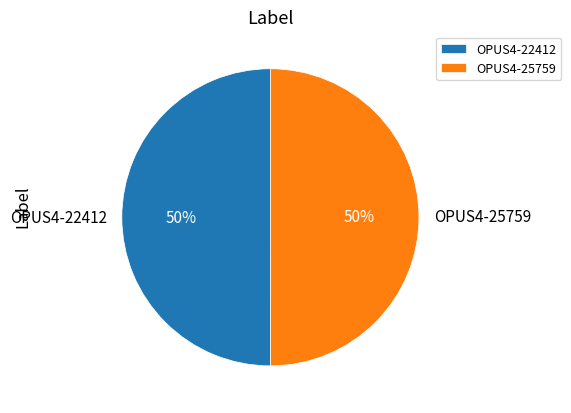

What is the ratio of the value at OPUS4-22412 to the value at OPUS4-25759?

1.0